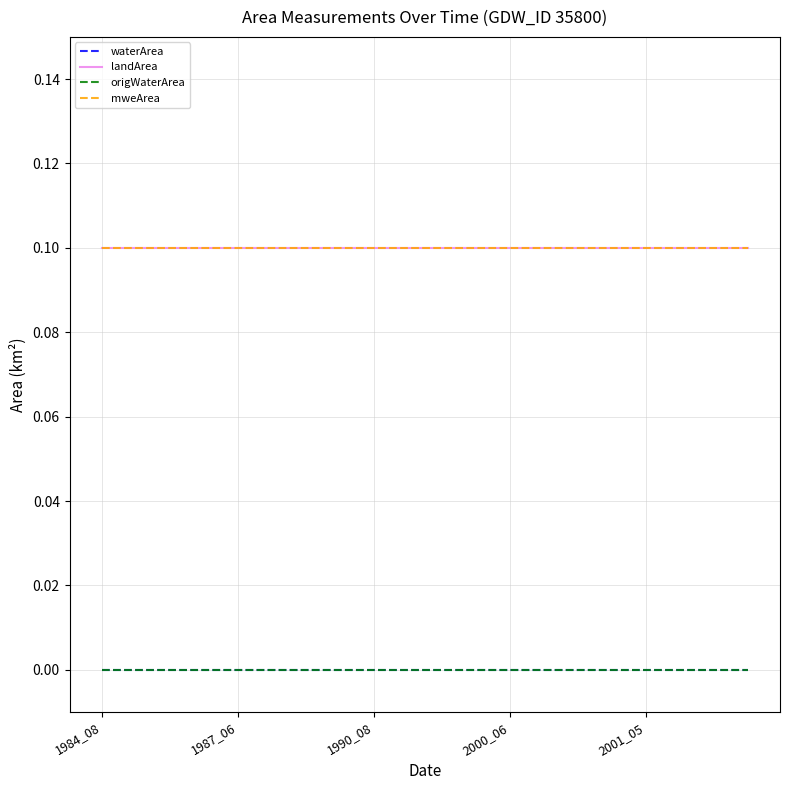

Rank the categories by origWaterArea value from highest to lowest.

1984_08, 1987_06, 1990_08, 2000_06, 2001_05, 5, 6, 7, 8, 9, 10, 11, 12, 13, 14, 15, 16, 17, 18, 19